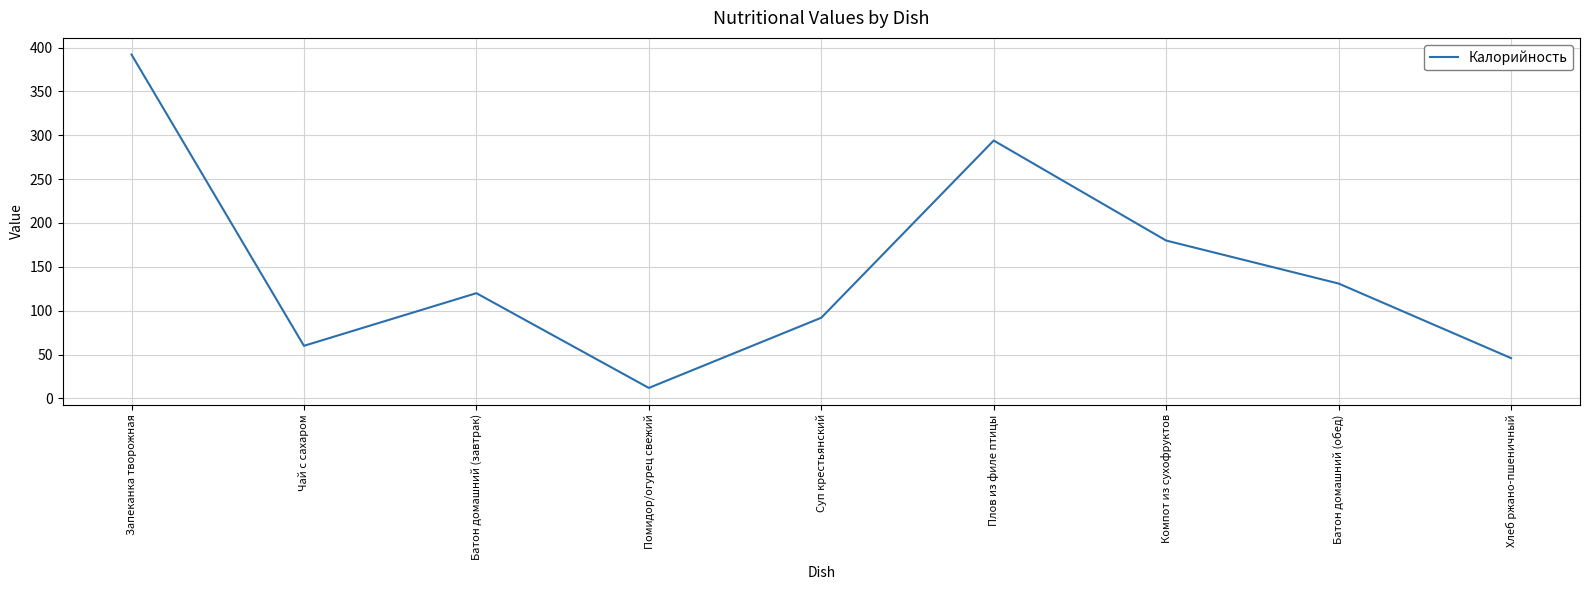

What is the maximum value shown in the chart?

392